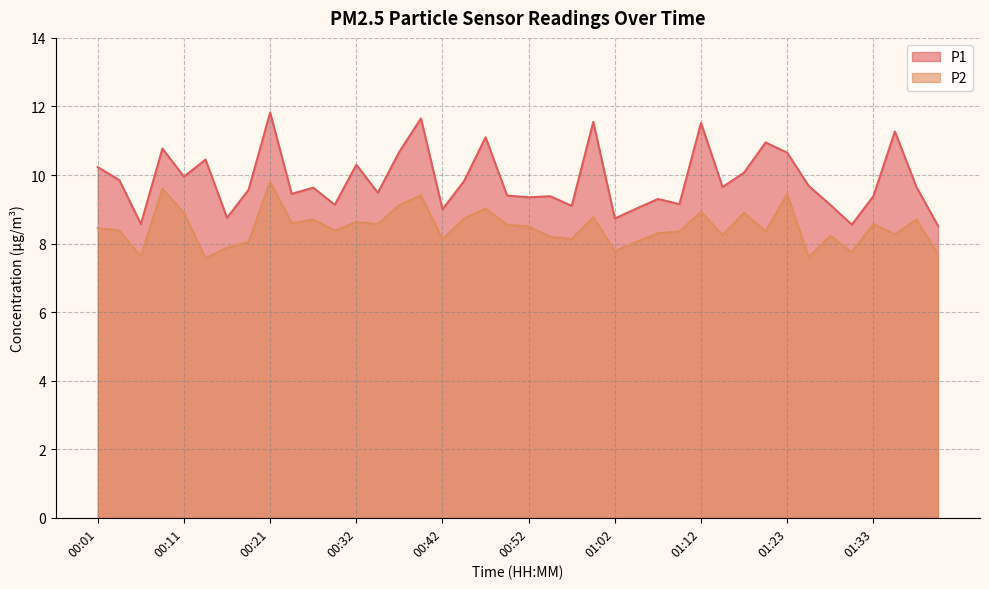

What is the difference between the maximum and minimum values in the P2 series?

2.2